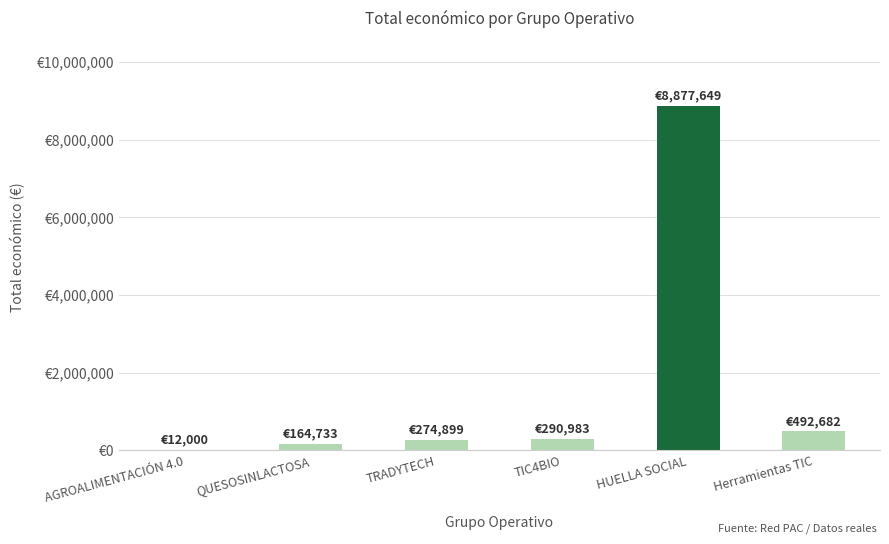

What position from the left is HUELLA SOCIAL?

5